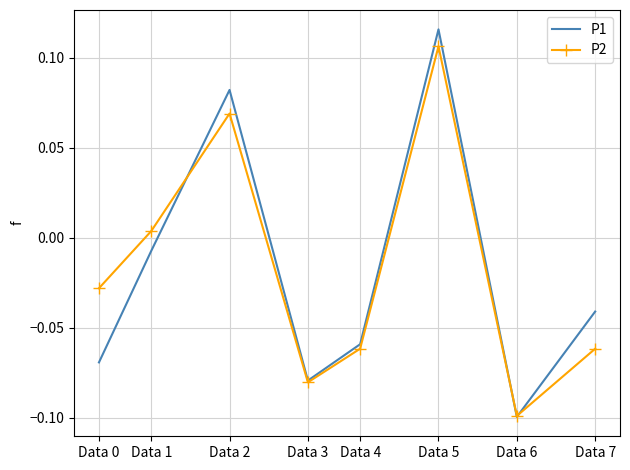

Which label corresponds to the largest value in the chart?

Data 5